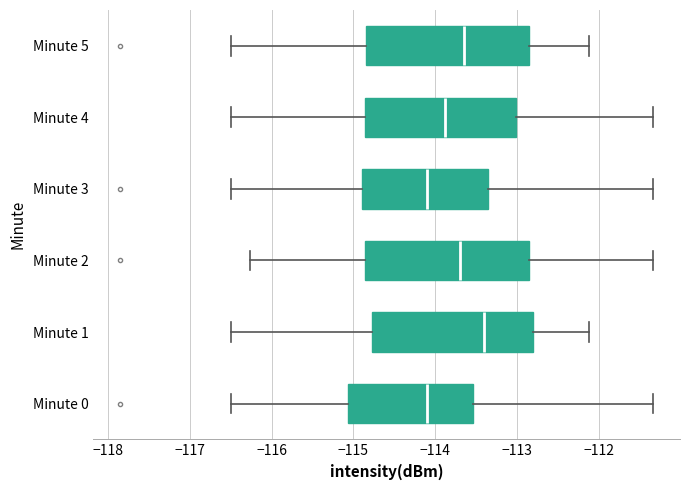

Reading bottom to top, transcribe this box plot: for each box, give where its median line is, the range the box spans, and where its two whiskers end, as read against the x-axis. The values are not printed on the chart, so give them approximately, as read against the axis.

Minute 0: median -114.1, box -115.1 to -113.5, whiskers -116.5 to -111.3
Minute 1: median -113.4, box -114.8 to -112.8, whiskers -116.5 to -112.1
Minute 2: median -113.7, box -114.9 to -112.9, whiskers -116.3 to -111.3
Minute 3: median -114.1, box -114.9 to -113.4, whiskers -116.5 to -111.3
Minute 4: median -113.9, box -114.9 to -113.0, whiskers -116.5 to -111.3
Minute 5: median -113.6, box -114.8 to -112.9, whiskers -116.5 to -112.1